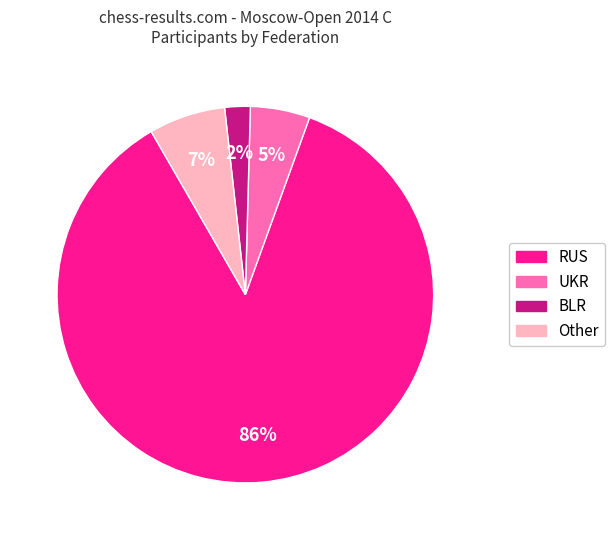

Is it true that Other is 12% of the pie?

False